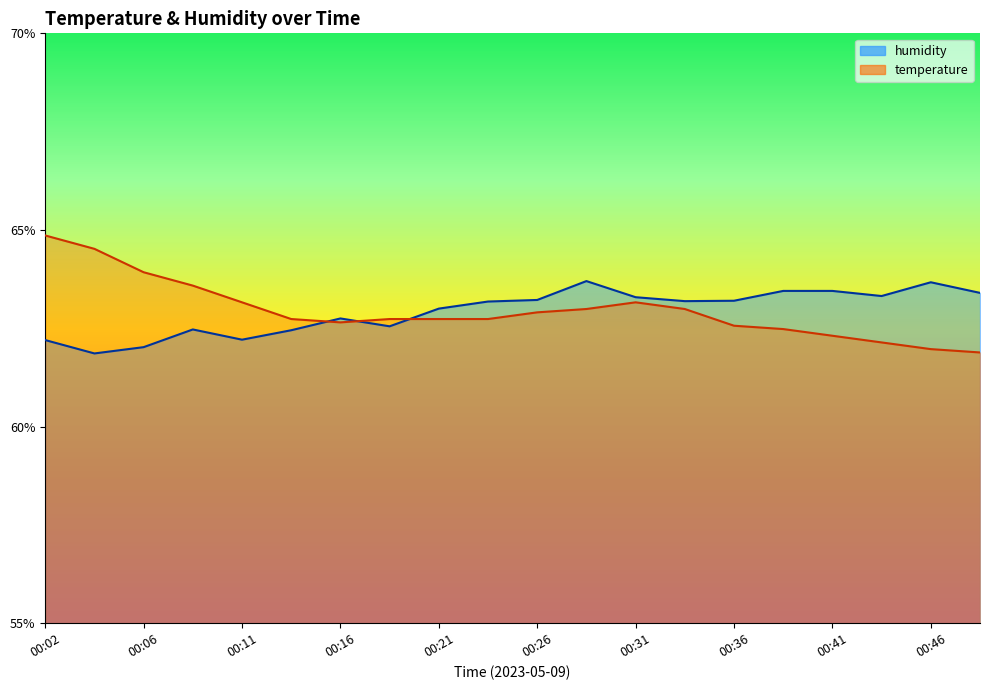

Which series has the largest range (max minus min)?

temperature